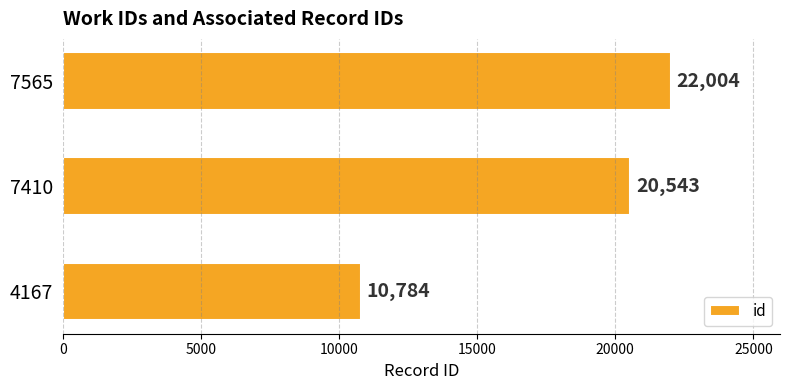

What is the difference between the maximum and second lowest values?

1461